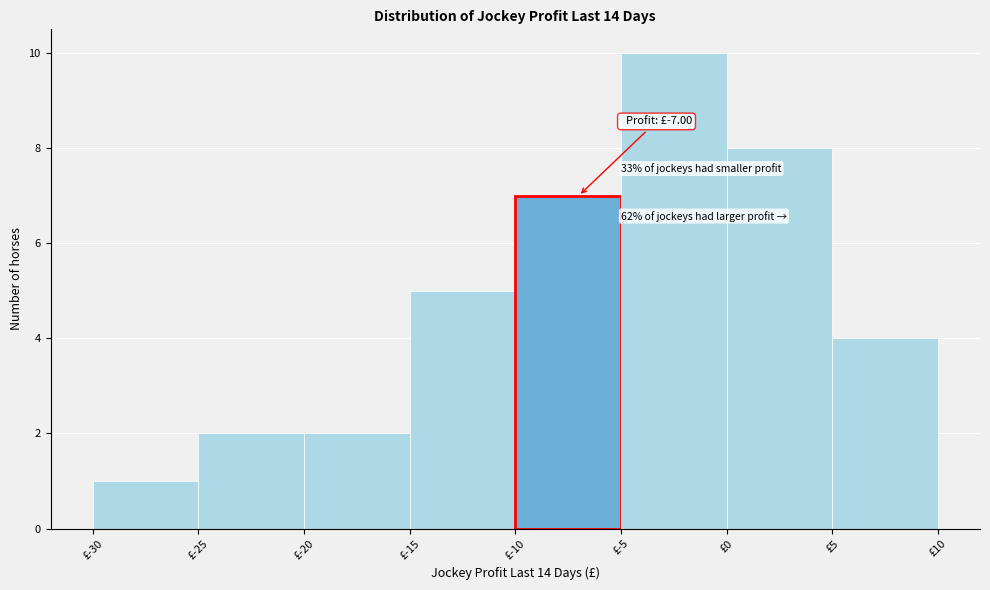

Over which range of the x-axis is the bar tallest?

-5 to 0